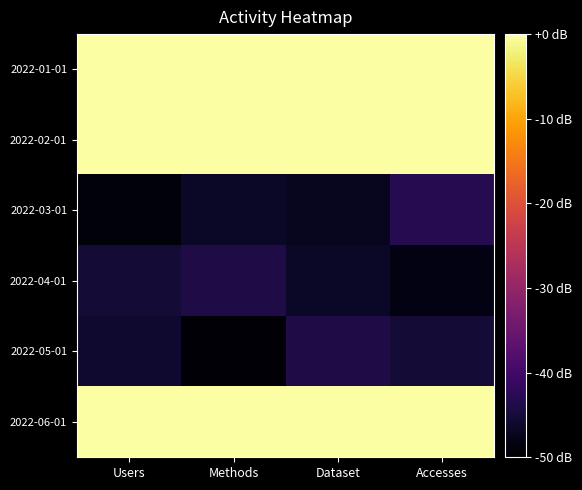

Count the number of data series in this chart.

6